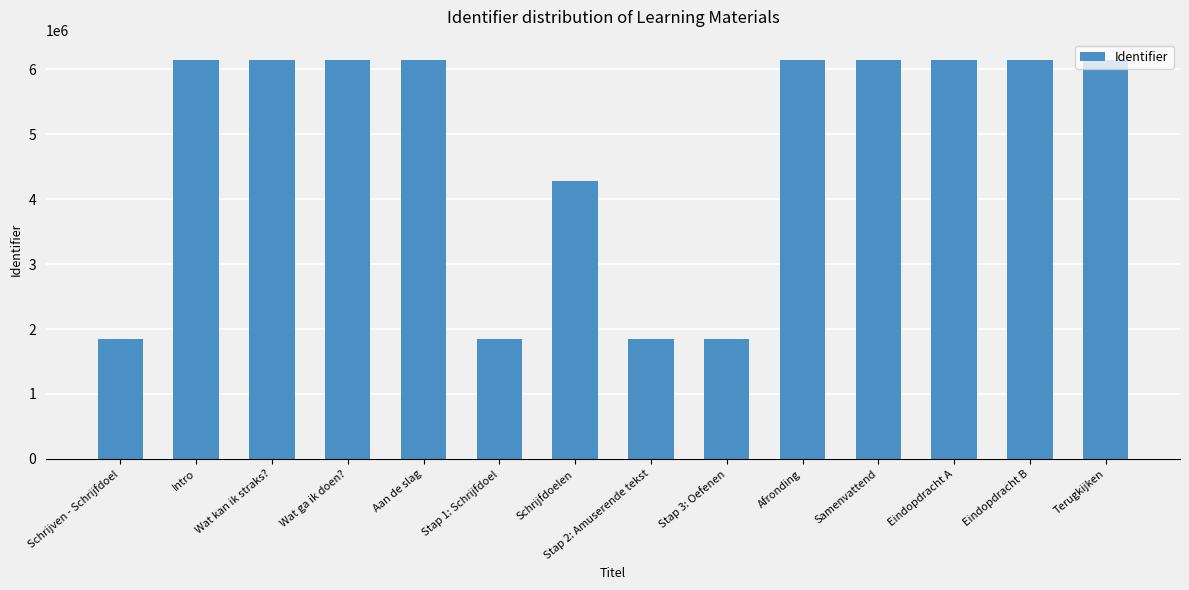

How many distinct data groups are displayed?

1